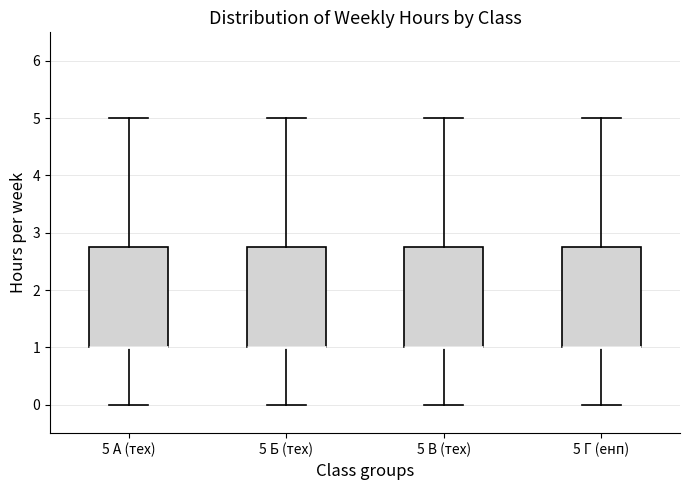

Reading left to right, read every box against the y-axis: the position of its median line, the range the box covers, and the ends of its whiskers. The values are not printed on the chart, so give them approximately, as read against the axis.

5 А (тех): median 1.0 (drawn on the box's lower edge), box 1.0 to 2.8, whiskers 0.0 to 5.0
5 Б (тех): median 1.0 (drawn on the box's lower edge), box 1.0 to 2.8, whiskers 0.0 to 5.0
5 В (тех): median 1.0 (drawn on the box's lower edge), box 1.0 to 2.8, whiskers 0.0 to 5.0
5 Г (енп): median 1.0 (drawn on the box's lower edge), box 1.0 to 2.8, whiskers 0.0 to 5.0